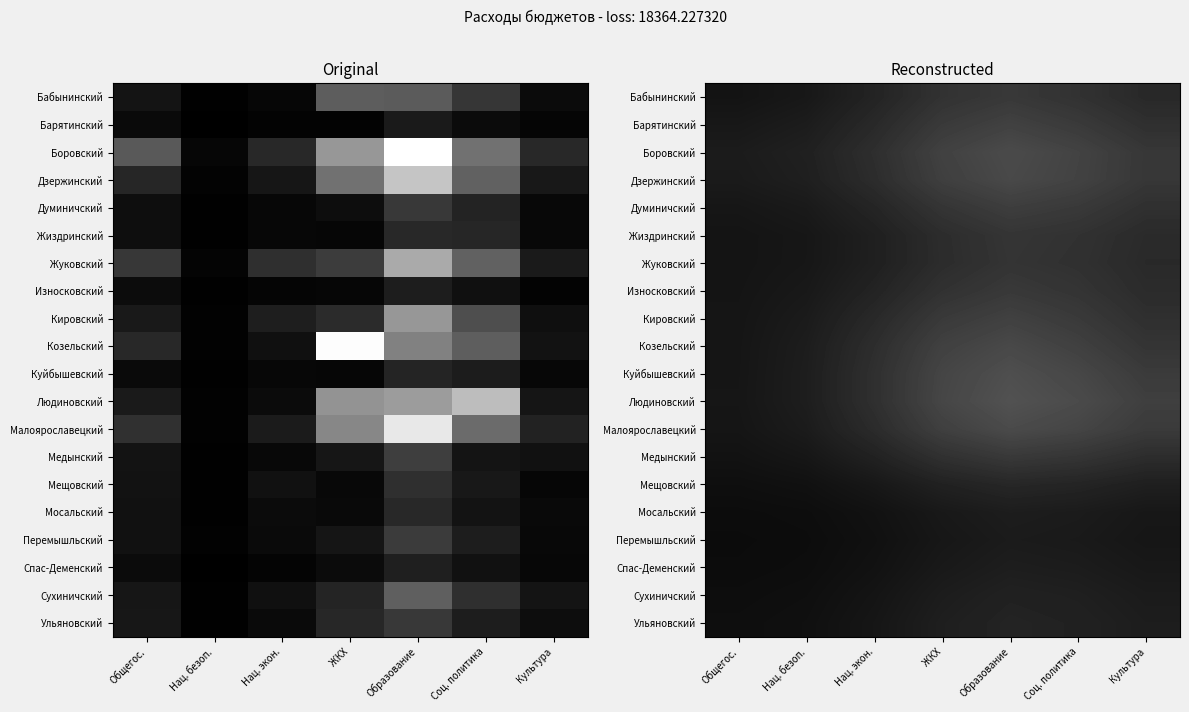

What is the difference between the maximum and minimum values in the Малоярославецкий series?

167.7